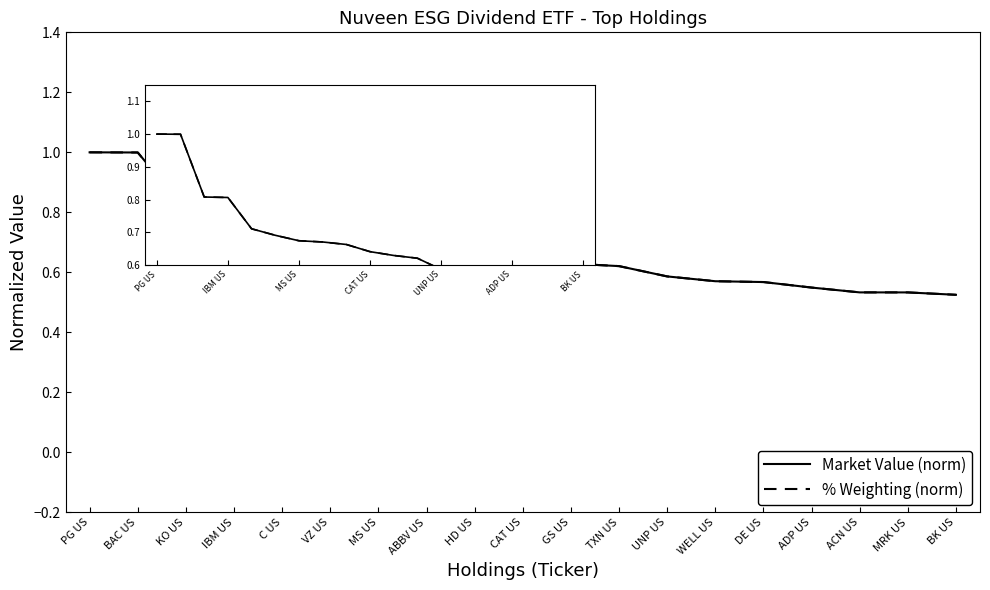

The value of Market Value (norm) at DE US is 0.2. True or false?

False